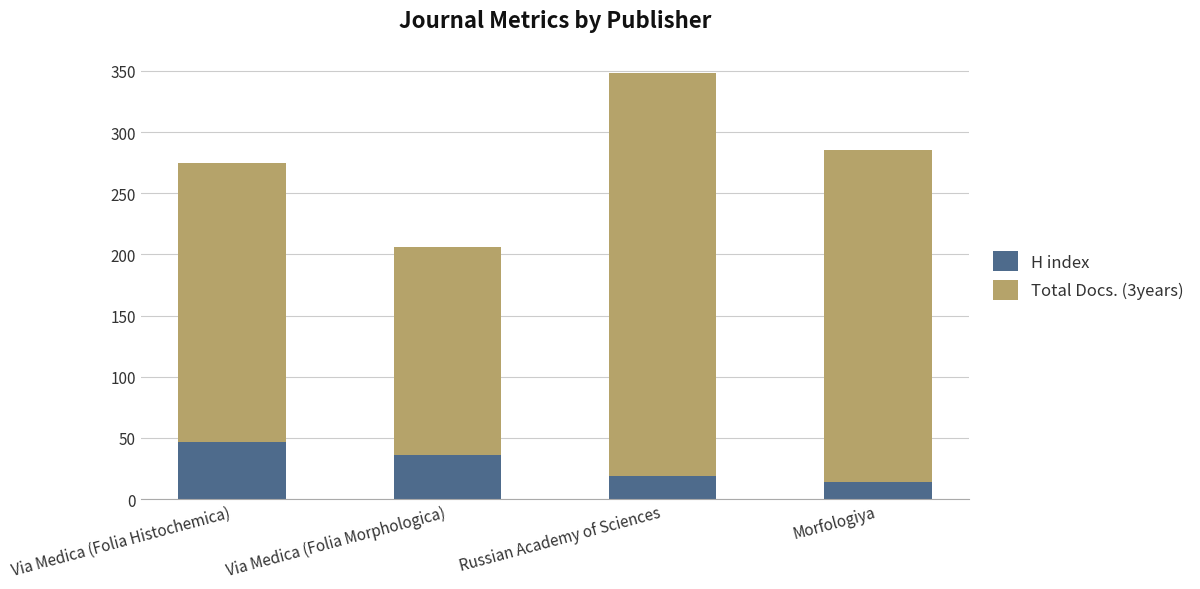

What is the sum of all H index values?

116